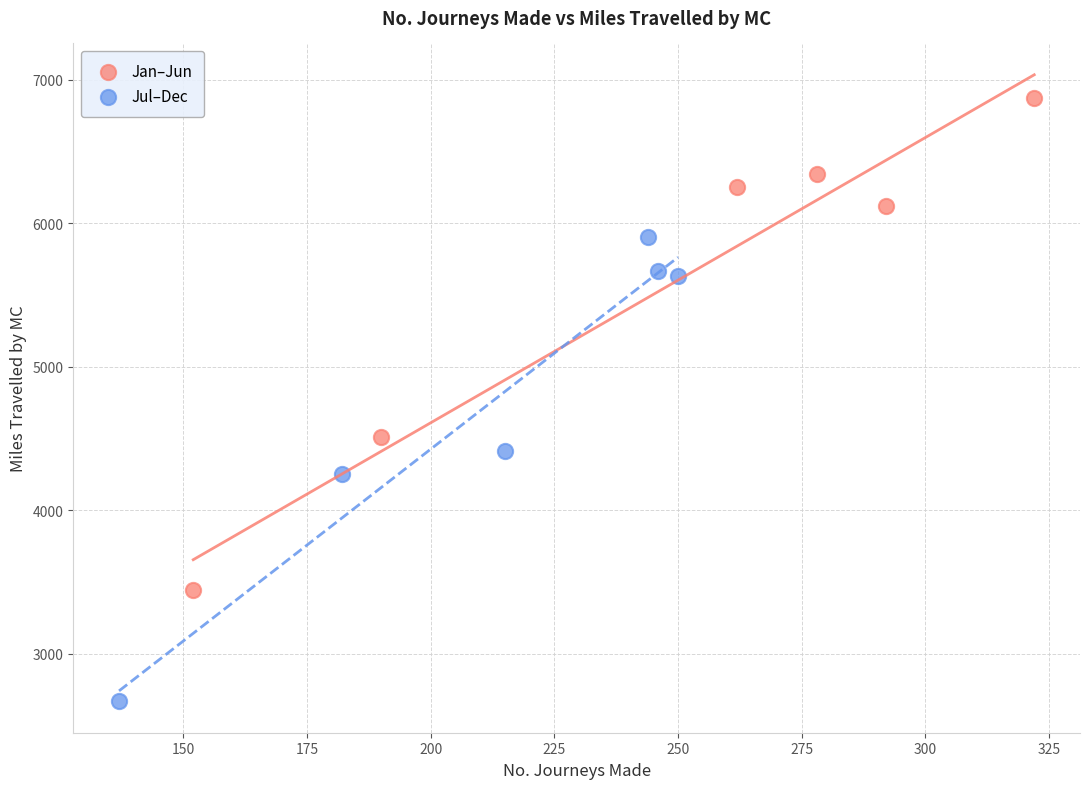

Which series reaches the maximum Y coordinate?

Jan–Jun